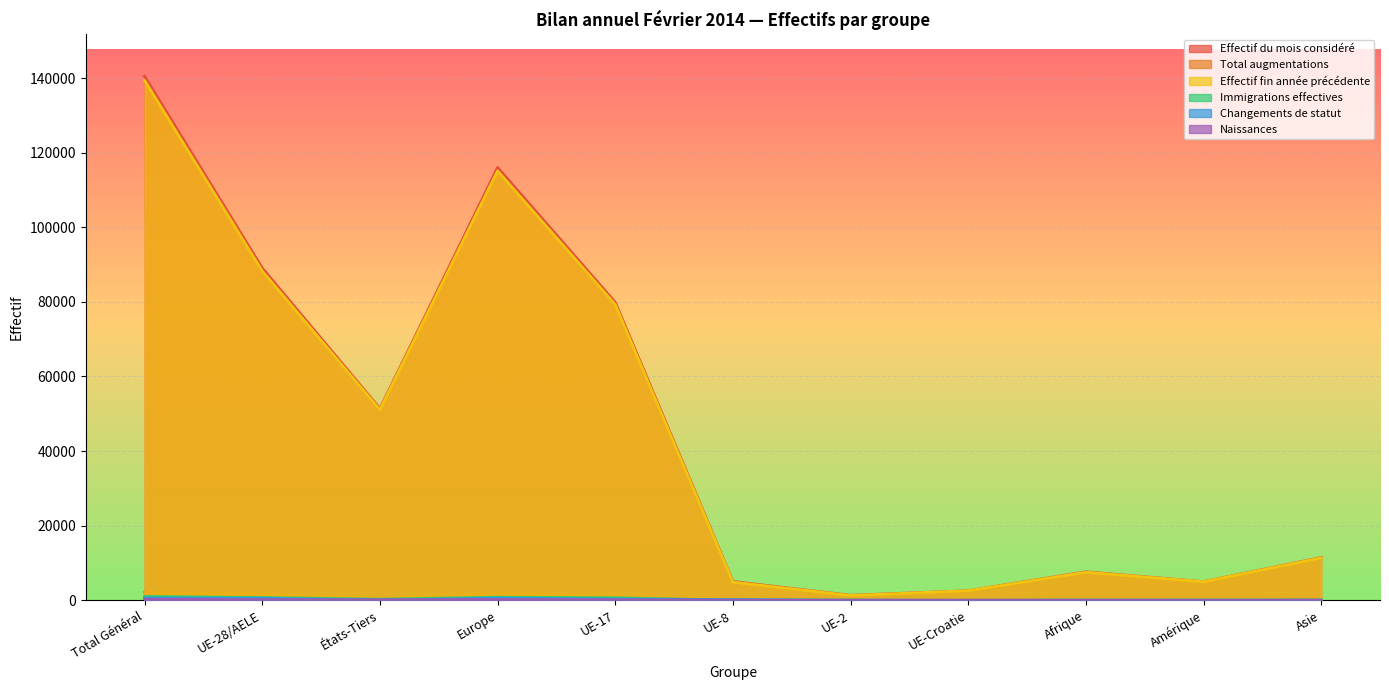

At how many categories does at least one series exceed 64908?

4